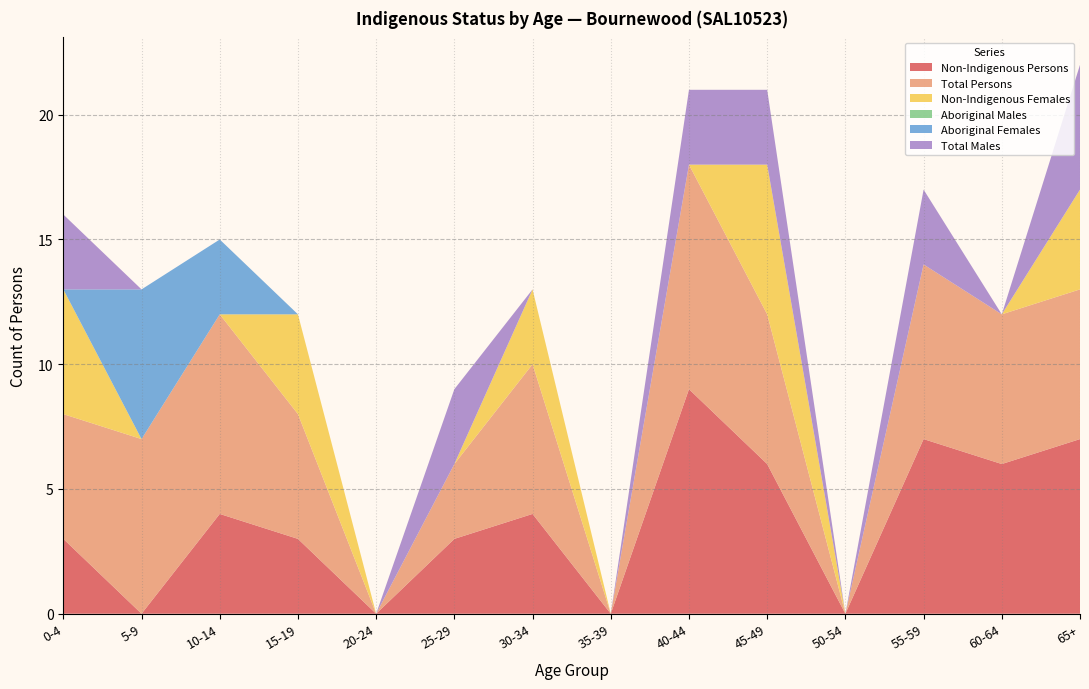

Reading left to right, what are all the values shown in this chart?

Non-Indigenous Persons: 3	0	4	3	0	3	4	0	9	6	0	7	6	7
Total Persons: 5	7	8	5	0	3	6	0	9	6	0	7	6	6
Non-Indigenous Females: 5	0	0	4	0	0	3	0	0	6	0	0	0	4
Aboriginal Males: 0	0	0	0	0	0	0	0	0	0	0	0	0	0
Aboriginal Females: 0	6	3	0	0	0	0	0	0	0	0	0	0	0
Total Males: 3	0	0	0	0	3	0	0	3	3	0	3	0	5